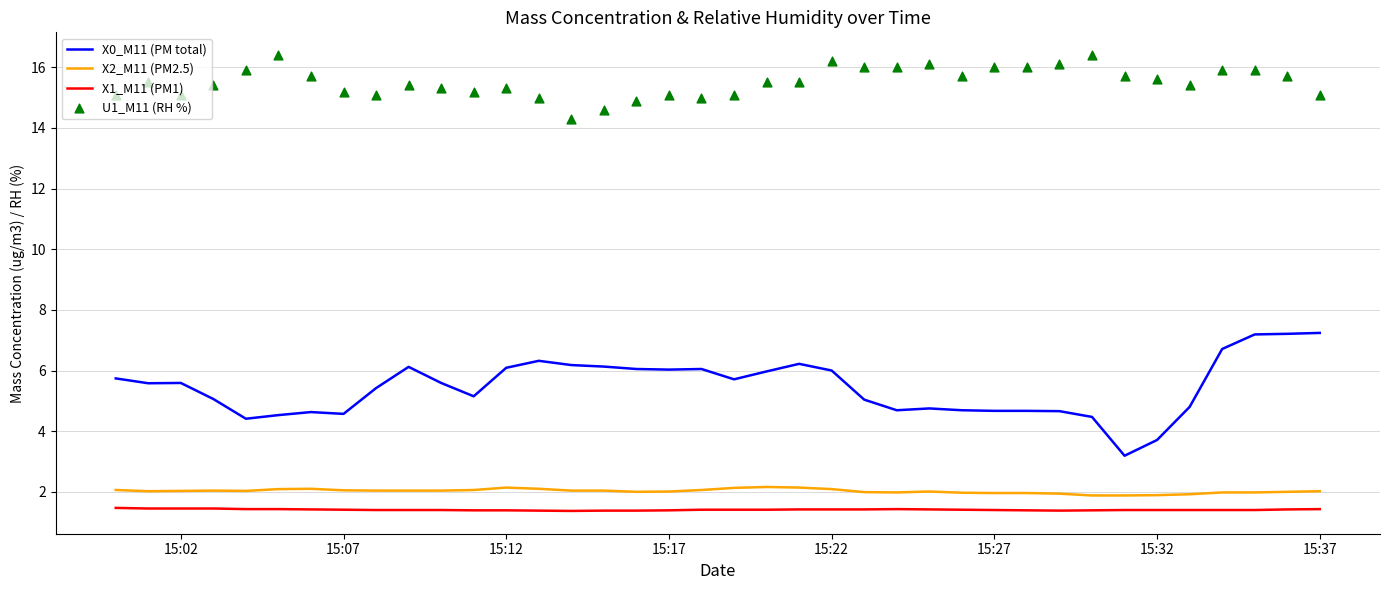

Which series contains the highest Y value?

U1_M11 (RH %)